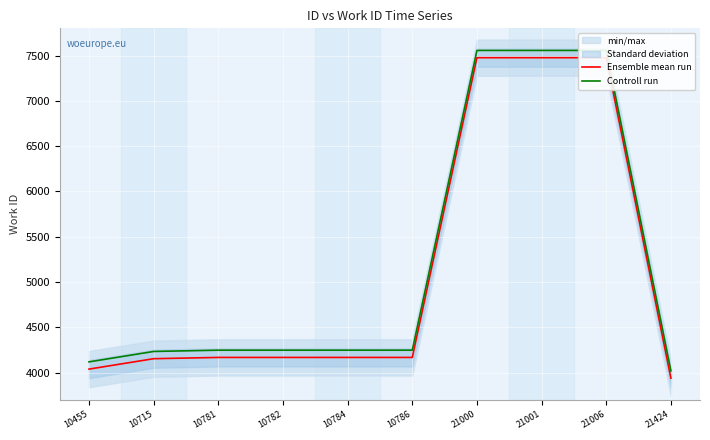

Rank the categories by Controll run value from highest to lowest.

21000, 21001, 21006, 10781, 10782, 10784, 10786, 10715, 10455, 21424